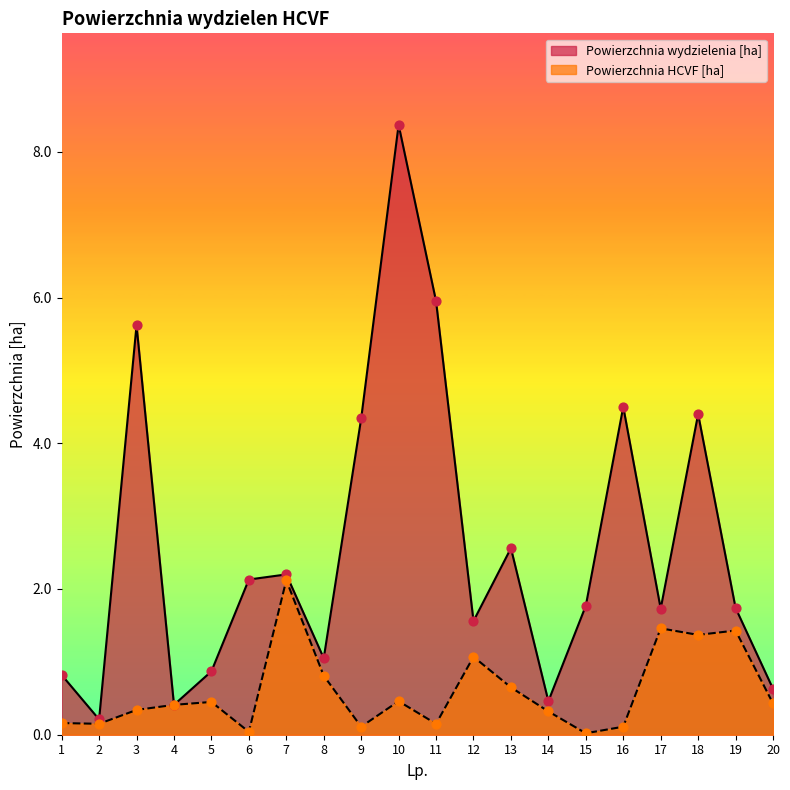

At which category is the sum across all series the highest?

10